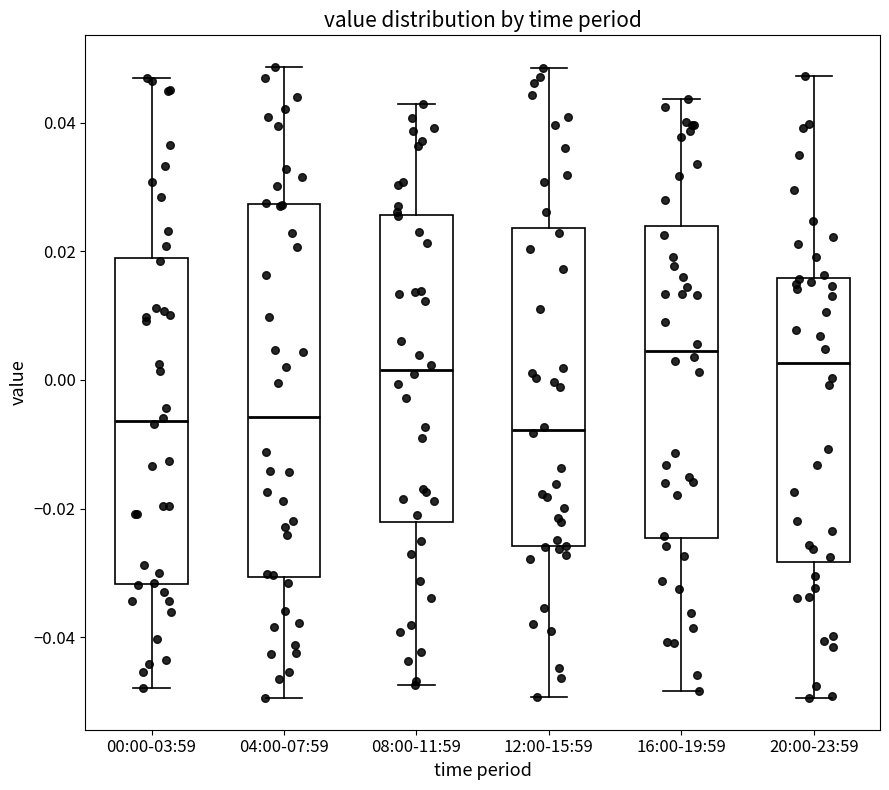

Reading left to right, read every box against the y-axis: the position of its median line, the range the box covers, and the ends of its whiskers. The values are not printed on the chart, so give them approximately, as read against the axis.

00:00-03:59: median -0.006, box -0.032 to 0.020, whiskers -0.048 to 0.046
04:00-07:59: median -0.006, box -0.030 to 0.028, whiskers -0.050 to 0.048
08:00-11:59: median 0.002, box -0.022 to 0.026, whiskers -0.048 to 0.042
12:00-15:59: median -0.008, box -0.026 to 0.024, whiskers -0.050 to 0.048
16:00-19:59: median 0.004, box -0.024 to 0.024, whiskers -0.048 to 0.044
20:00-23:59: median 0.002, box -0.028 to 0.016, whiskers -0.050 to 0.048